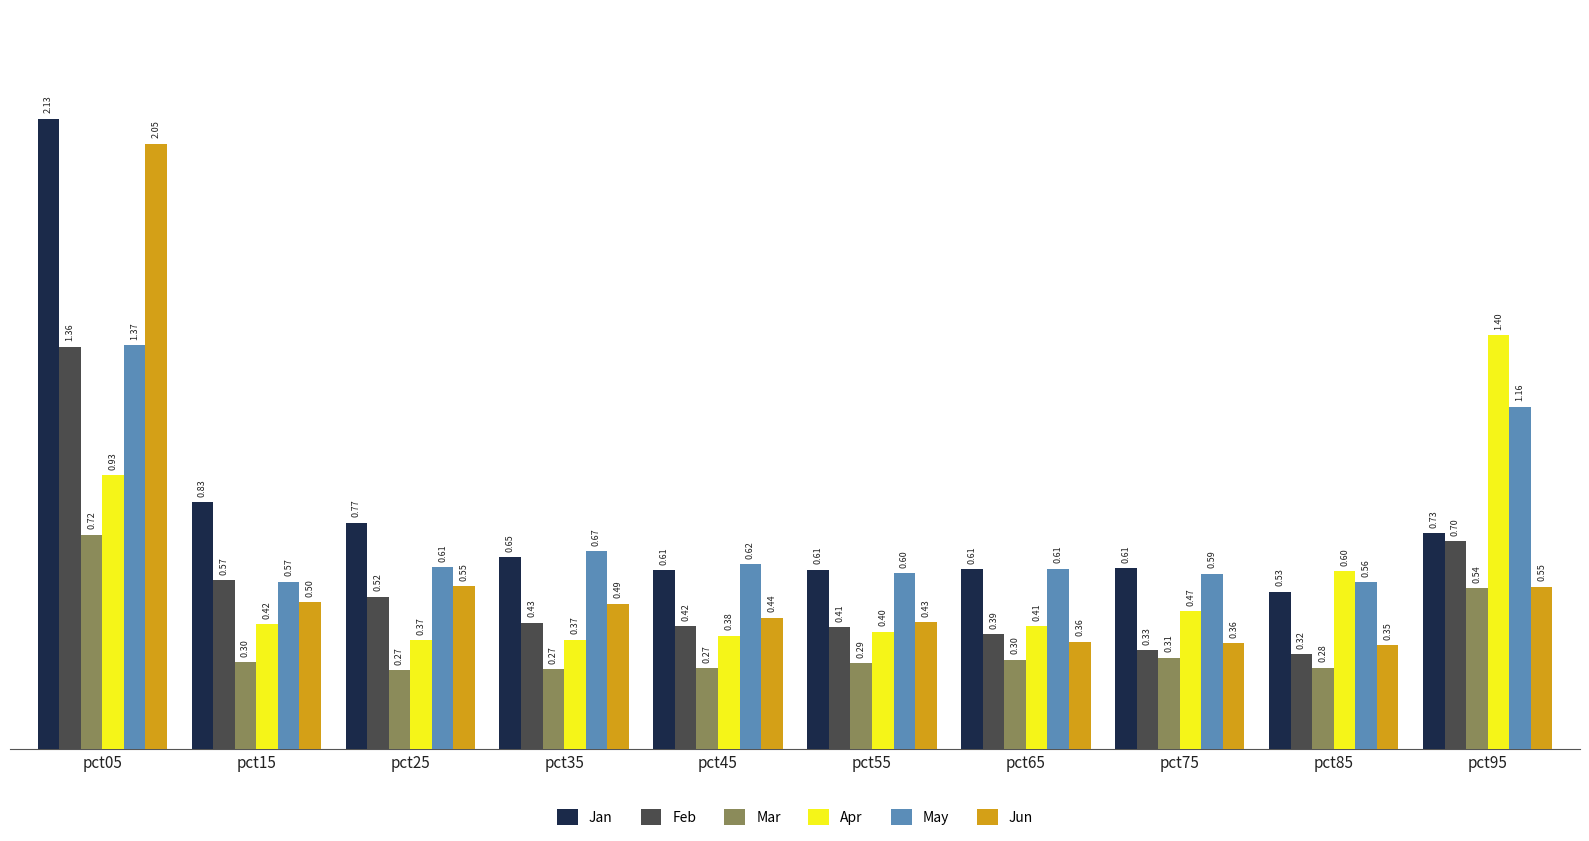

Which series changed the most between pct15 and pct65?

Jan